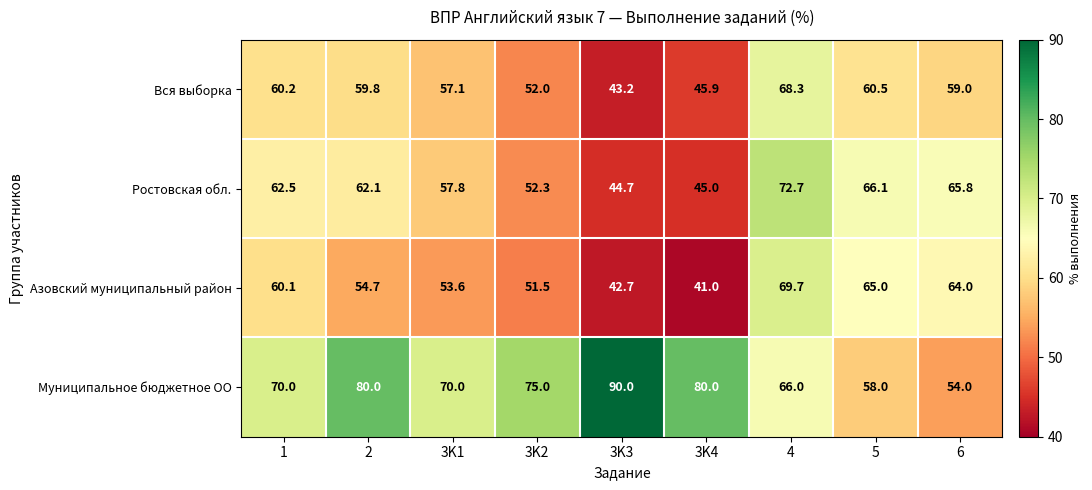

The value of Азовский муниципальный район at 3K2 is 51.5. True or false?

True